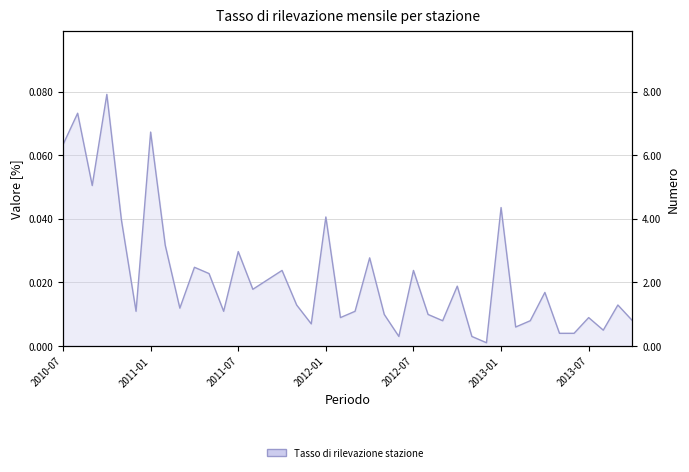

How many points are higher than both their immediate neighbors (excluding endpoints)?

14